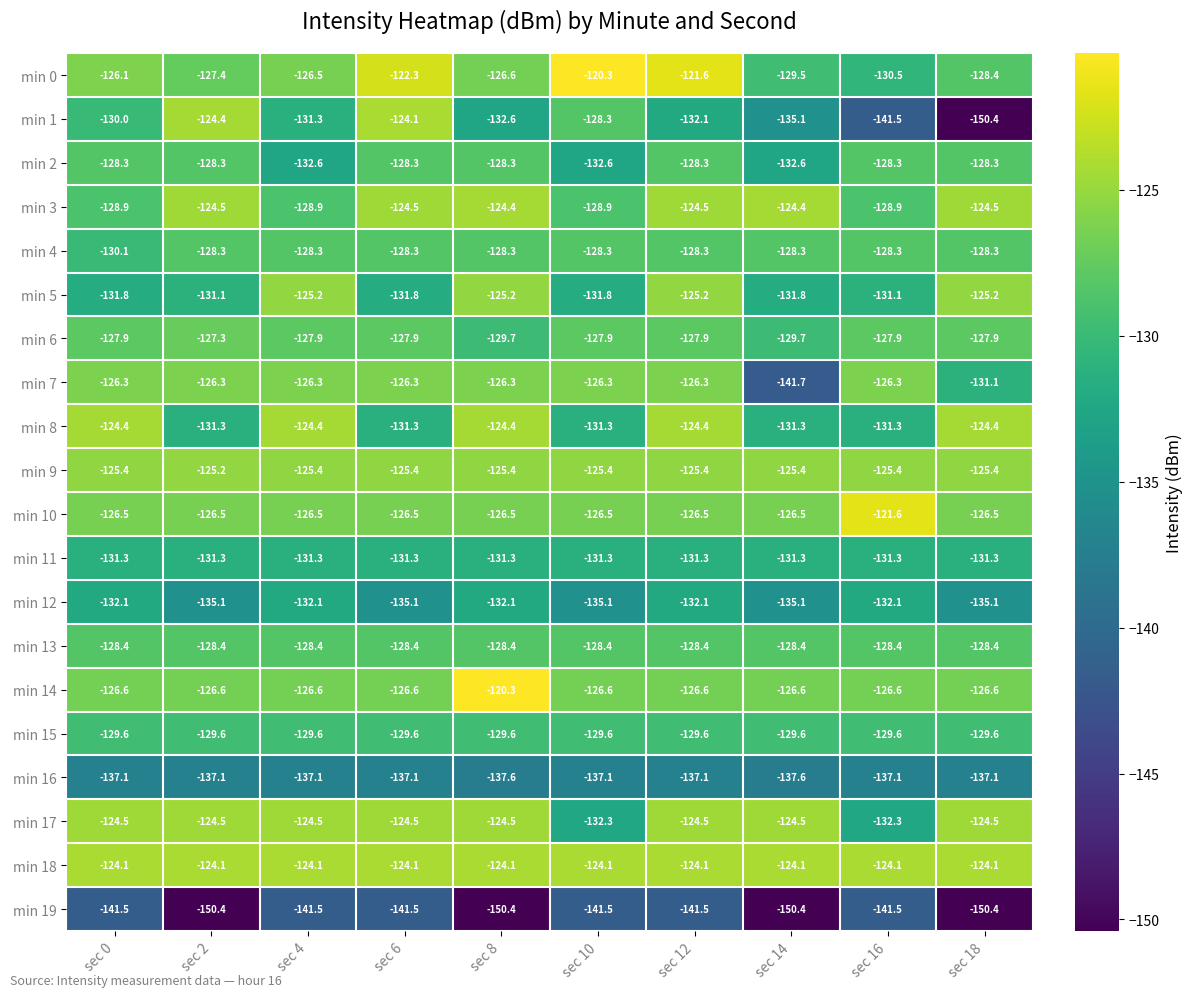

What is the sum of the min 14 values at sec 0 and sec 4?

-253.2